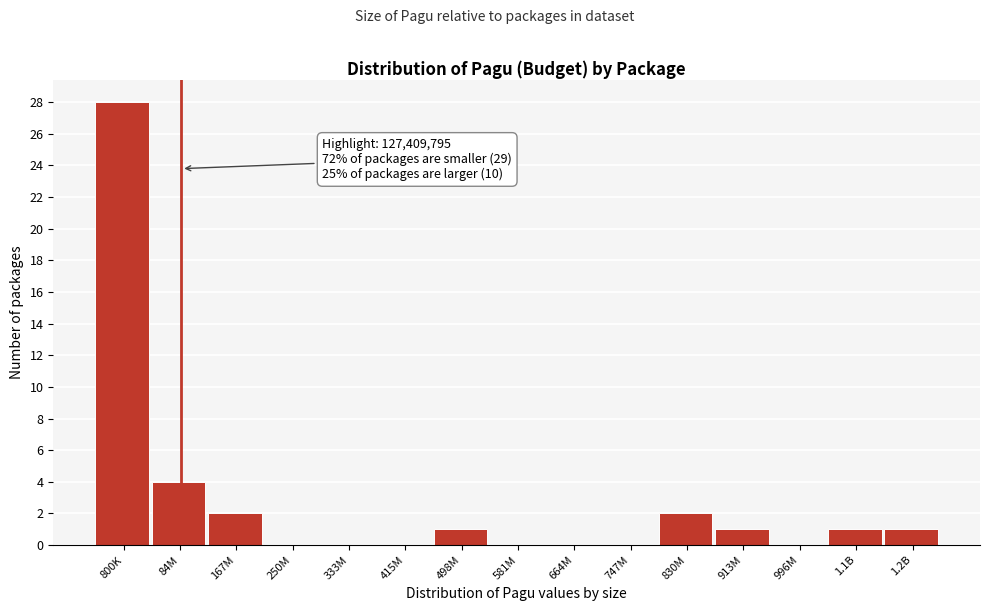

What is the sum of all values?

40